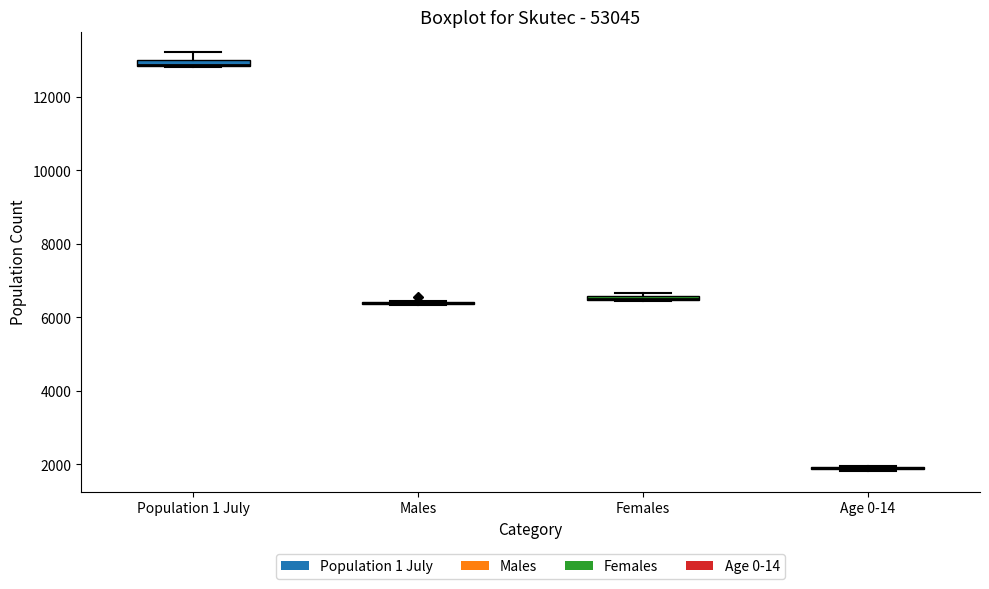

Where is the lower edge of the box for Population 1 July on the y-axis? The values are not printed on the chart, so give them approximately, as read against the axis.

12800